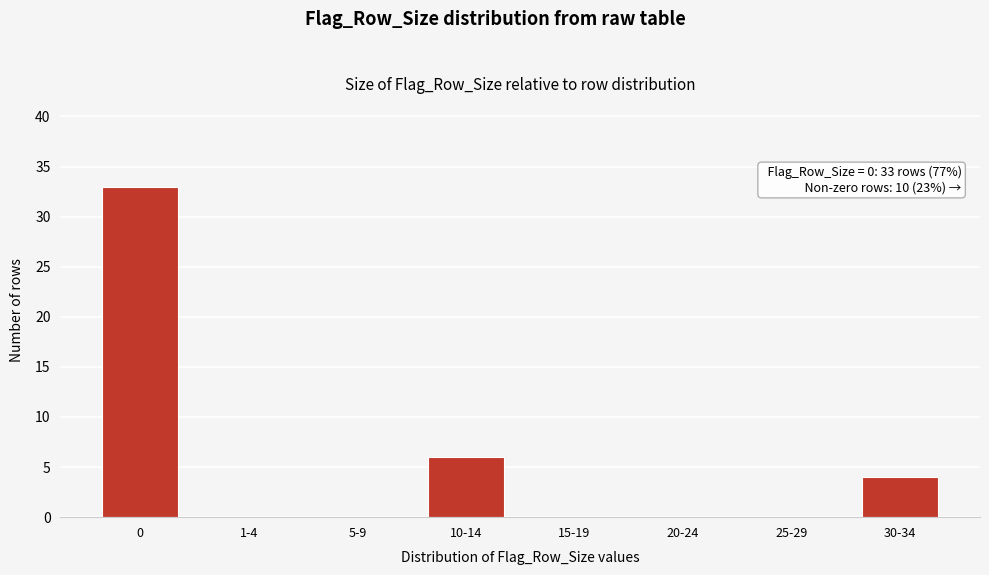

Reading left to right, what are all the values shown in this chart?

0=33	1-4=0	5-9=0	10-14=6	15-19=0	20-24=0	25-29=0	30-34=4